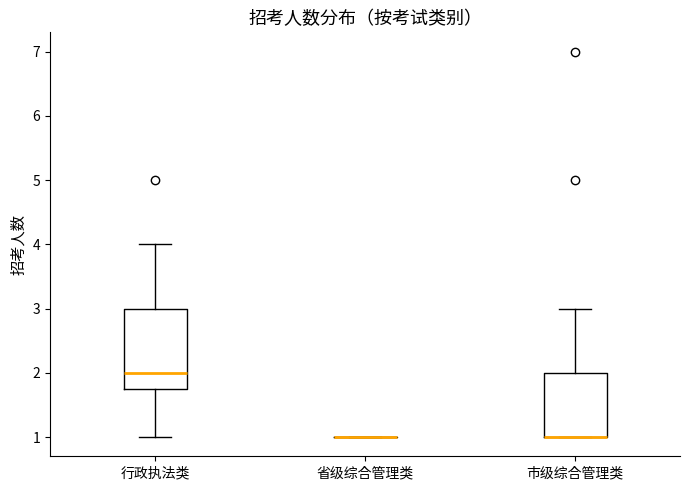

Reading left to right, read every box against the y-axis: the position of its median line, the range the box covers, and the ends of its whiskers. The values are not printed on the chart, so give them approximately, as read against the axis.

行政执法类: median 2.0, box 1.8 to 3.0, whiskers 1.0 to 4.0
省级综合管理类: box collapsed to a line at 1.0, whiskers 1.0 to 1.0
市级综合管理类: median 1.0 (drawn on the box's lower edge), box 1.0 to 2.0, whiskers 1.0 to 3.0